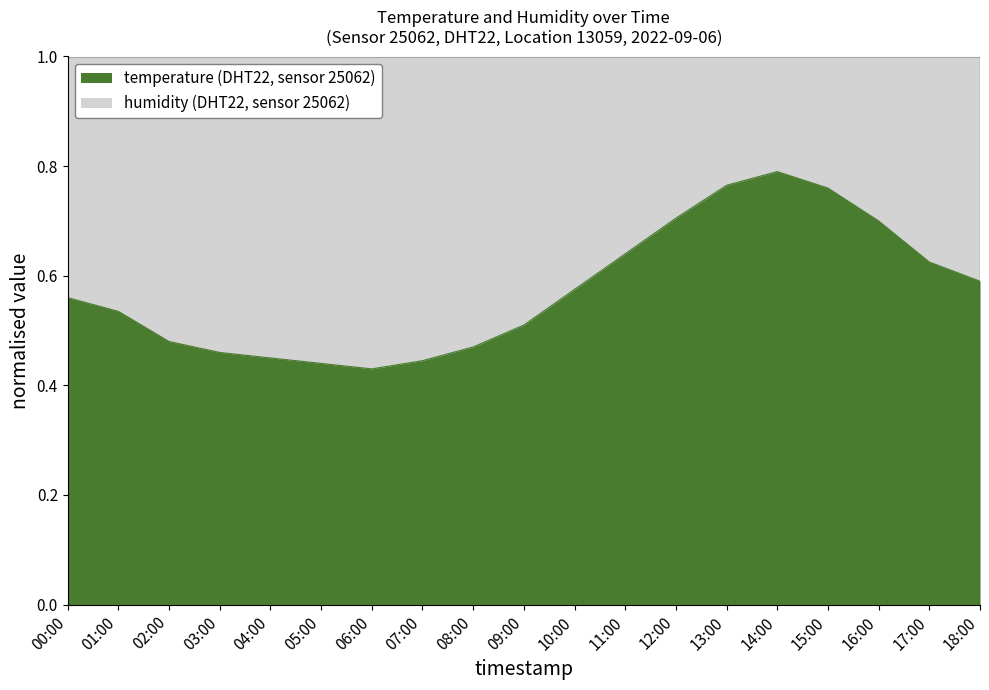

How many points are lower than both their immediate neighbors (excluding endpoints)?

1